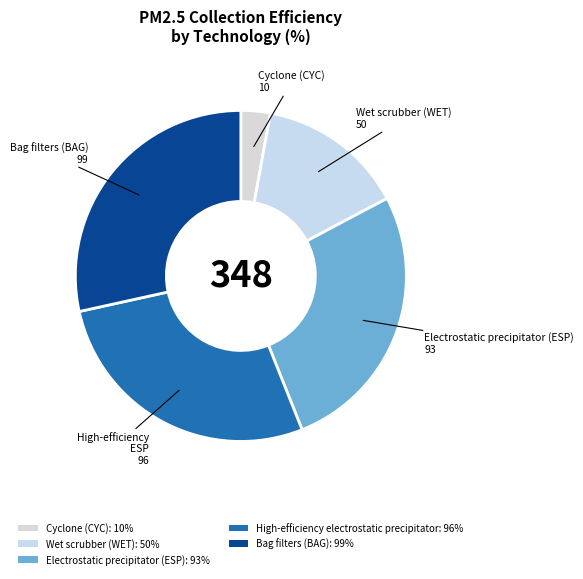

Rank the categories by value from highest to lowest.

Bag filters (BAG), High-efficiency electrostatic precipitator, Electrostatic precipitator (ESP), Wet scrubber (WET), Cyclone (CYC)